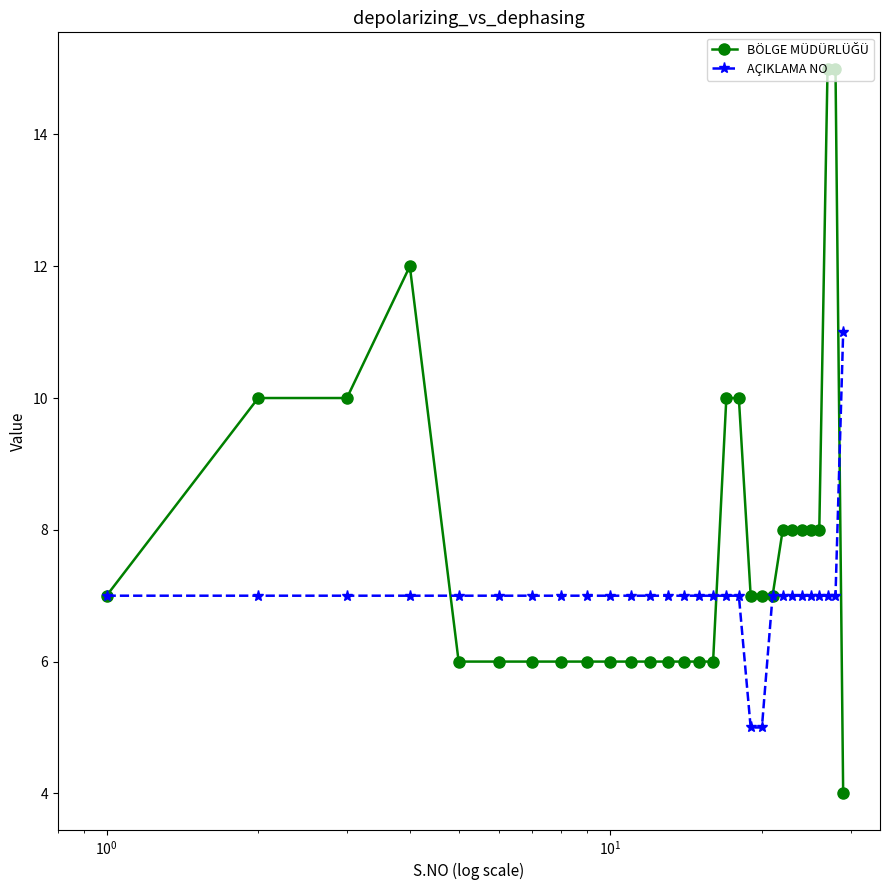

How many lines are shown in the chart?

2